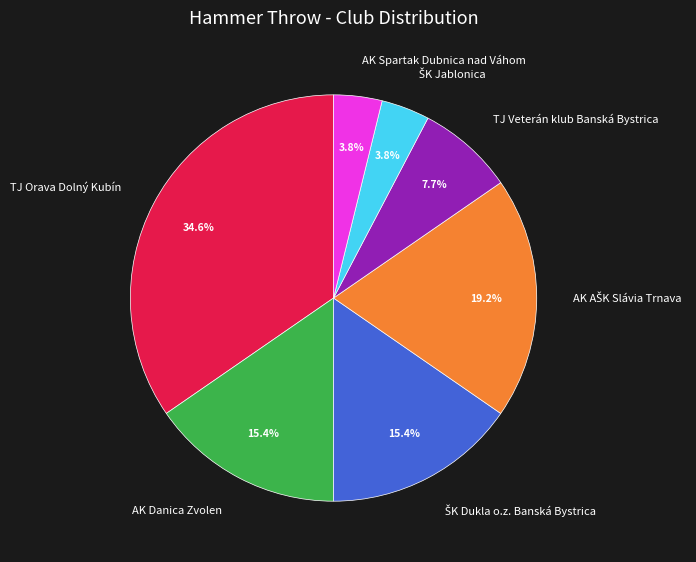

What portion of the pie excludes TJ Orava Dolný Kubín?

65.4%